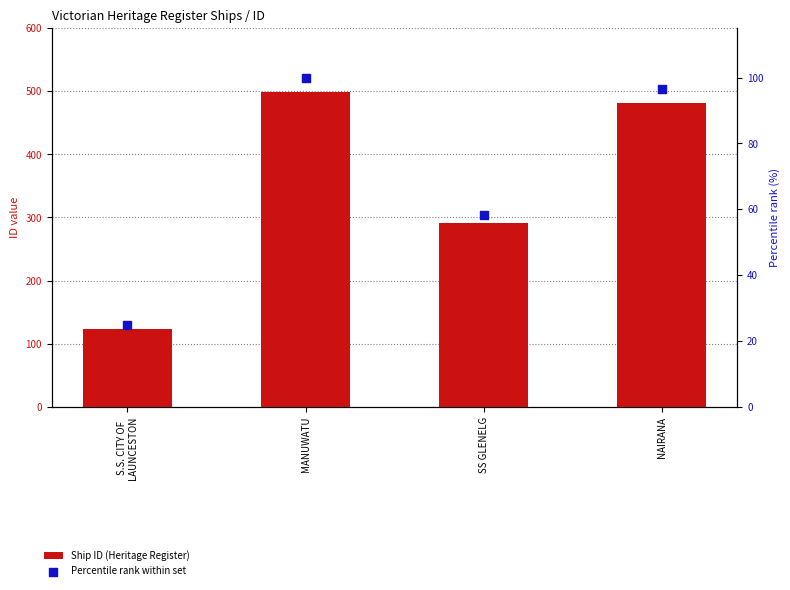

What is the total value across all series at NAIRANA?

578.6